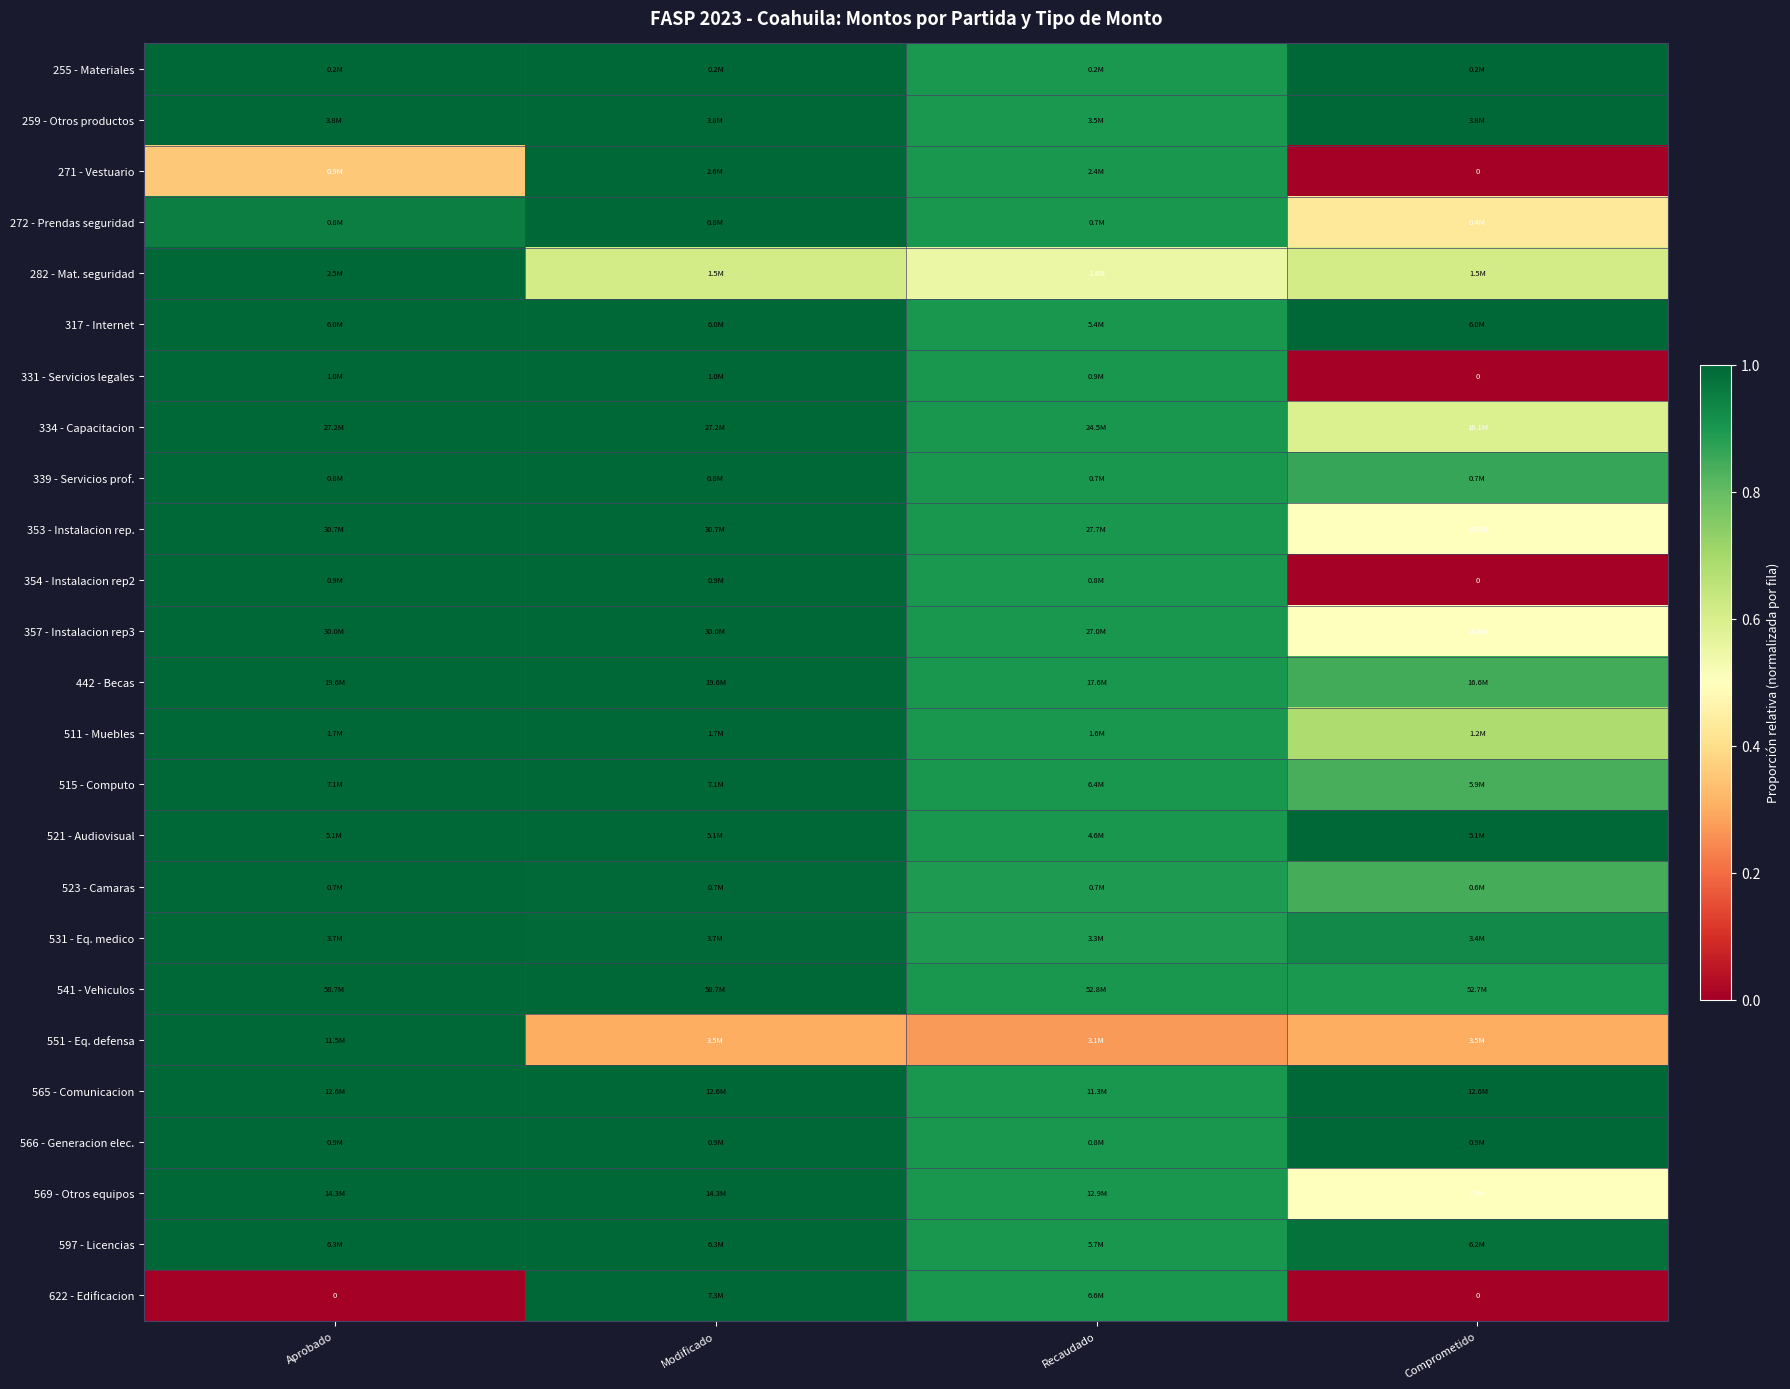

What is the spread (max minus min) of values at Recaudado?

0.6